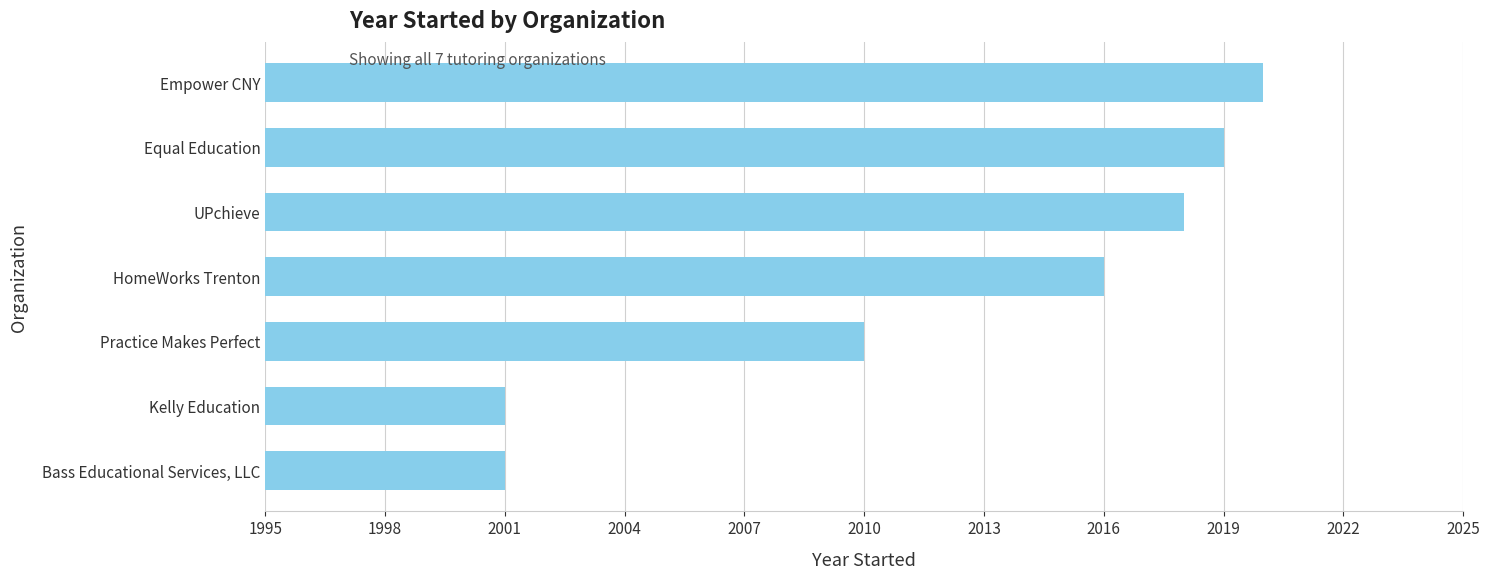

Reading bottom to top, what are all the values shown in this chart?

2001	2001	2010	2016	2018	2019	2020